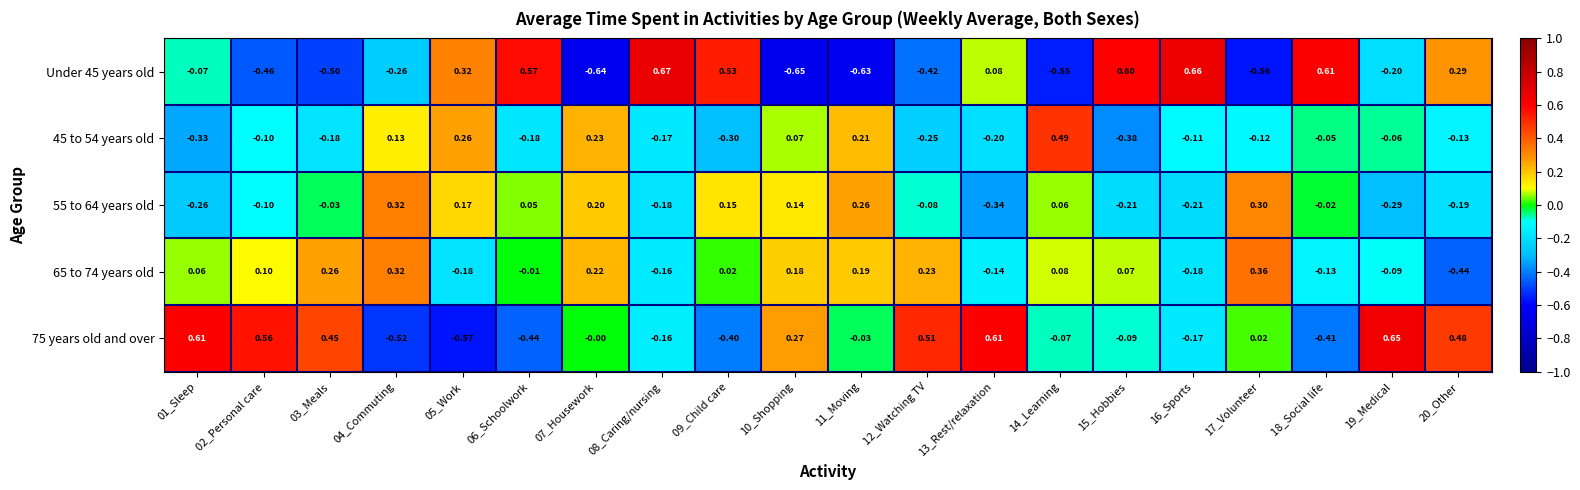

Is the value of 55 to 64 years old at 13_Rest/relaxation greater than the value of 75 years old and over at 11_Moving?

No